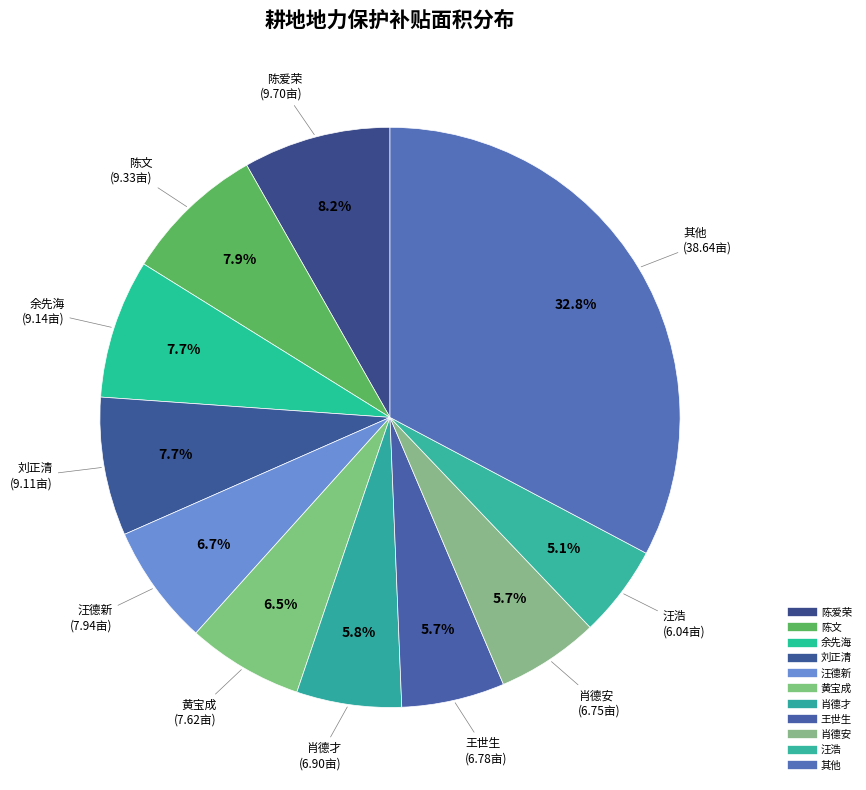

Count the number of slices in the pie.

11